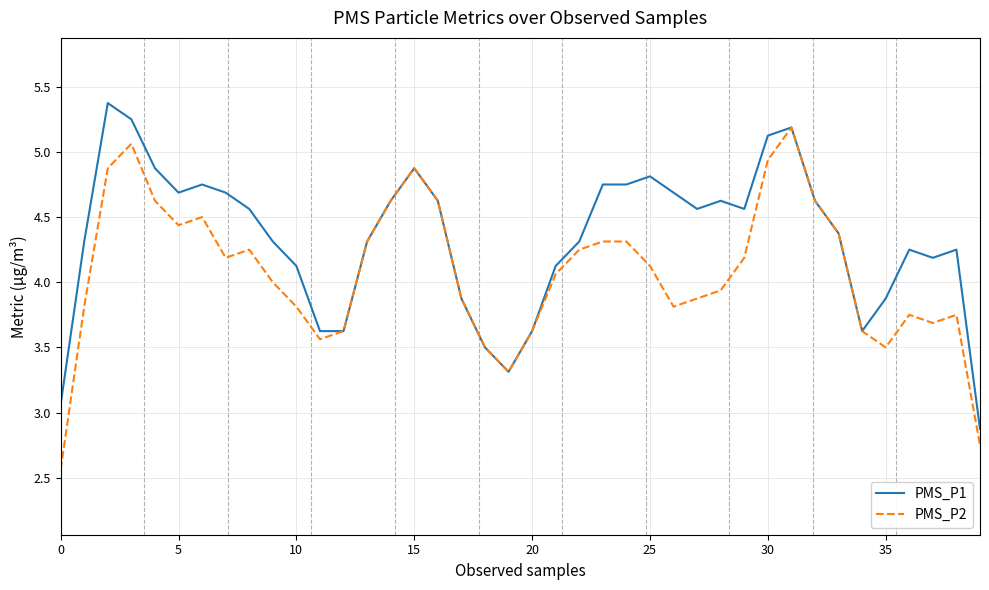

Which series has the largest total across all categories?

PMS_P1